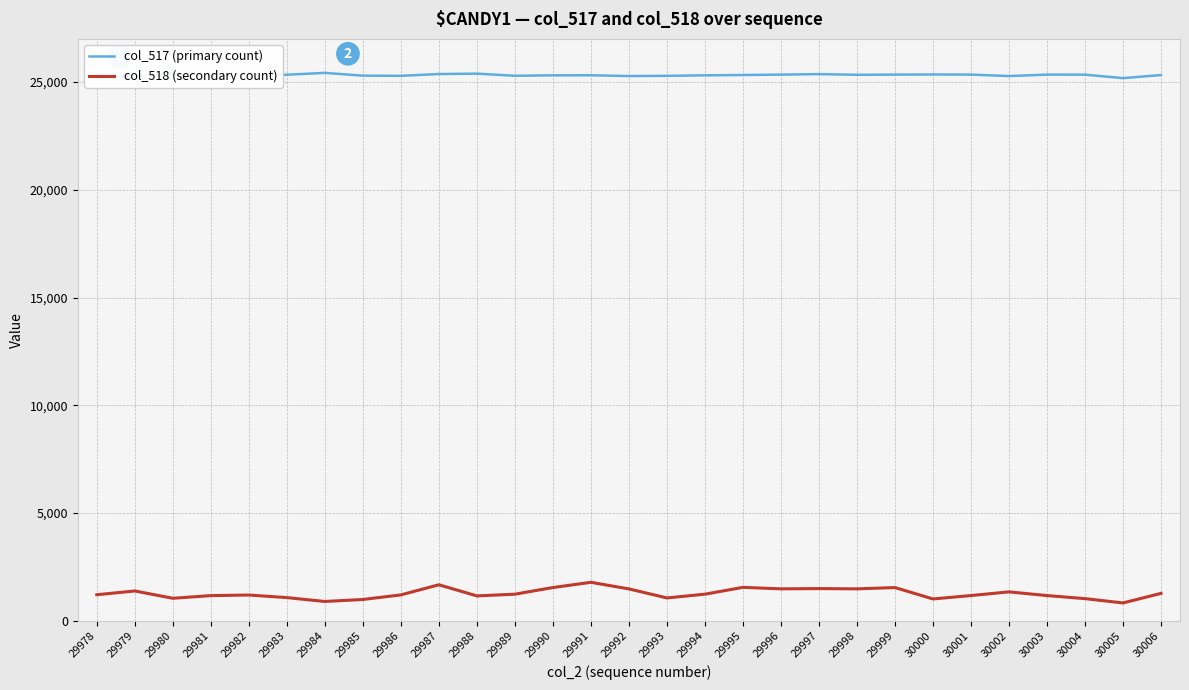

Which series has the largest total across all categories?

col_517 (primary count)